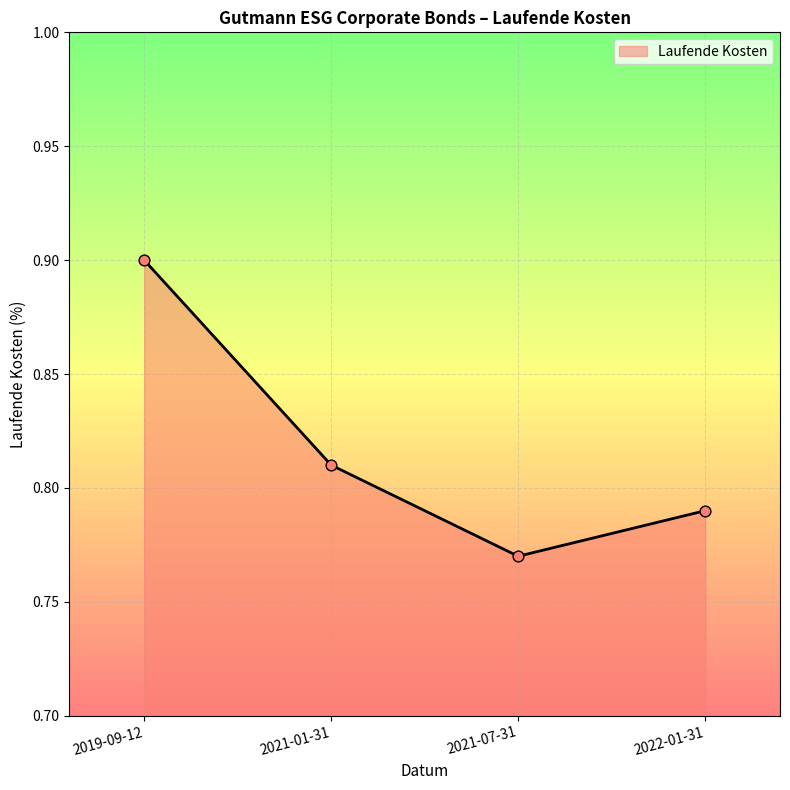

What is the change in value from 2019-09-12 to 2022-01-31?

-0.1